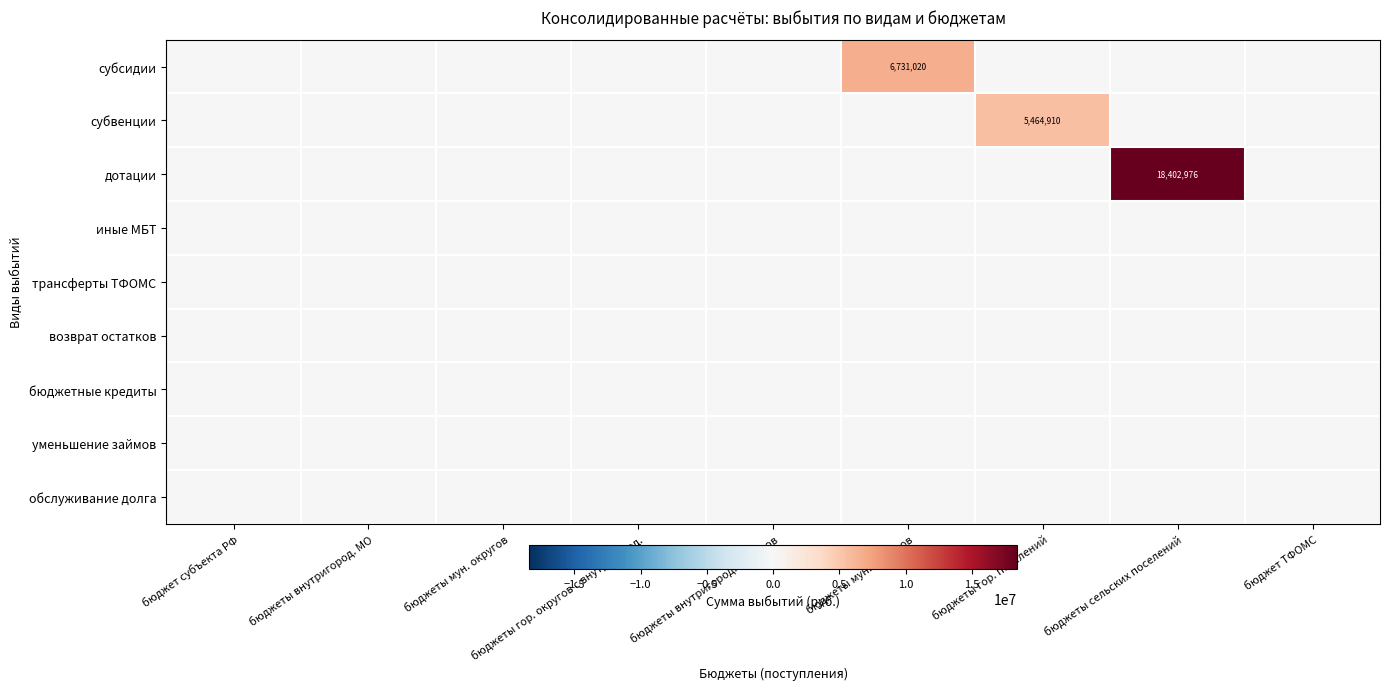

Which has a higher value, бюджет субъекта РФ or бюджеты гор. поселений?

бюджет субъекта РФ